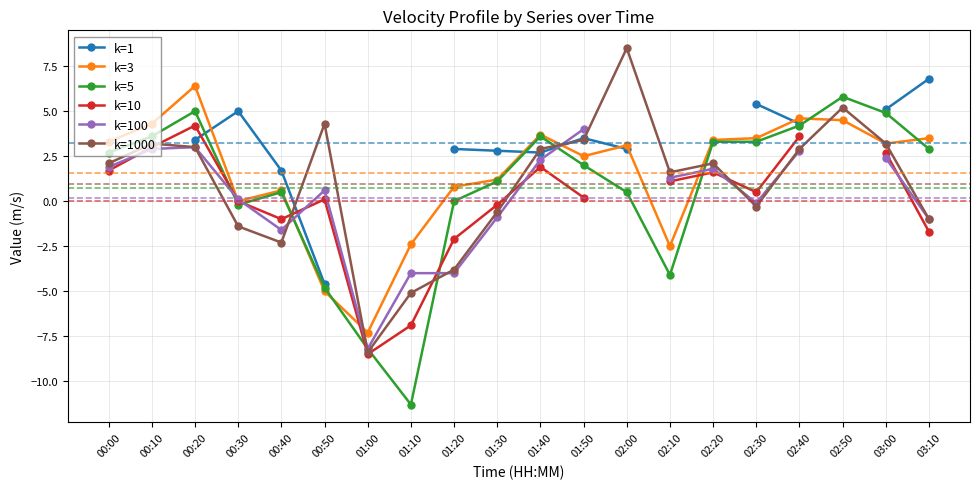

True or false: k=1 has more than 1 interior local peaks.

True